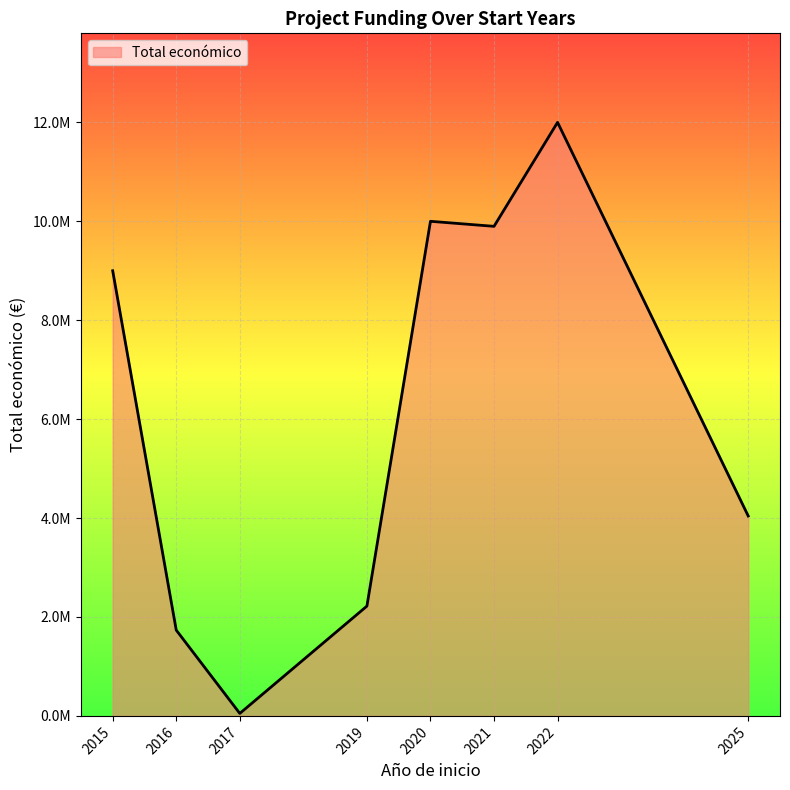

Is this an area chart (filled region under the line)?

Yes